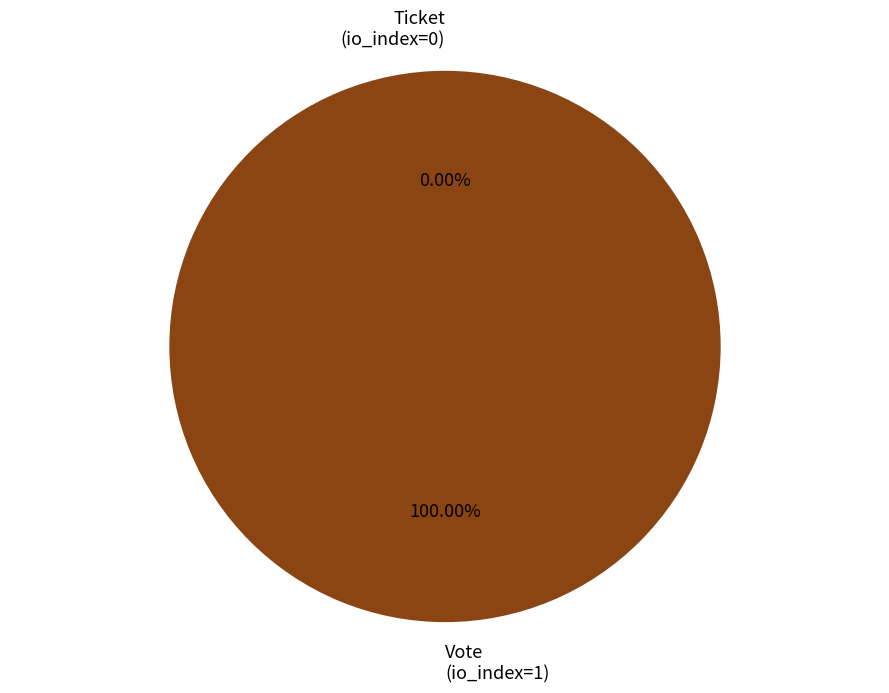

Which slice is the smallest?

Ticket (io_index=0)